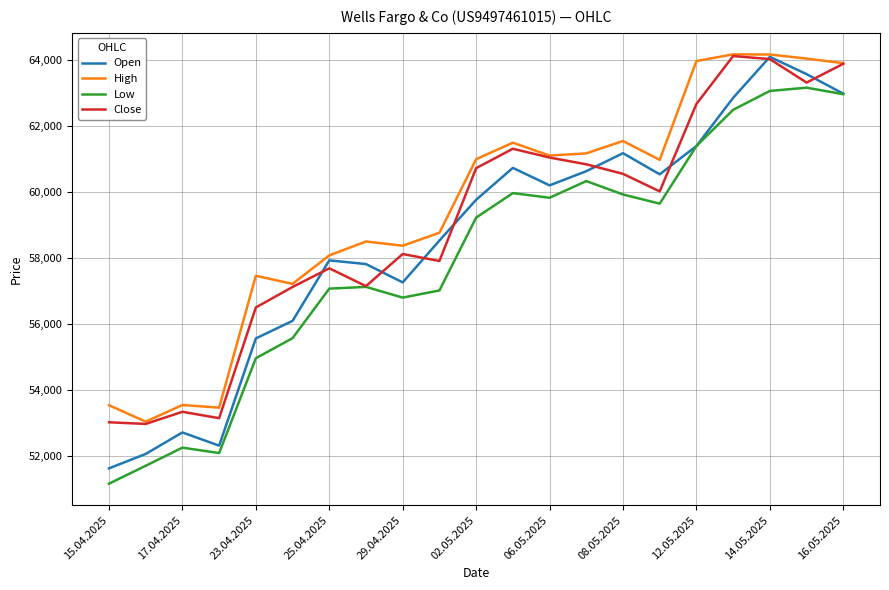

True or false: High and Low intersect in this chart.

False